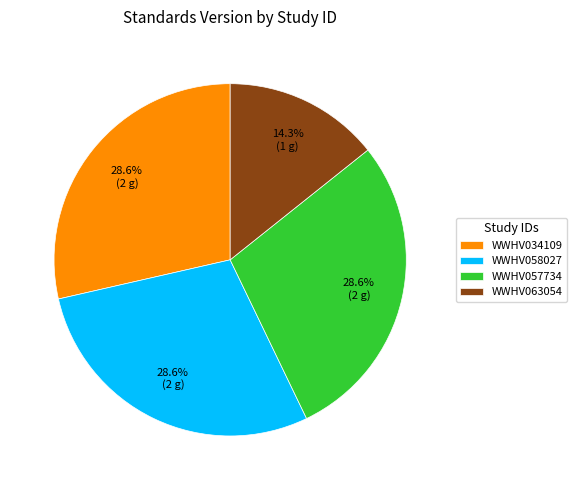

What is the smallest slice in the pie chart?

WWHV063054